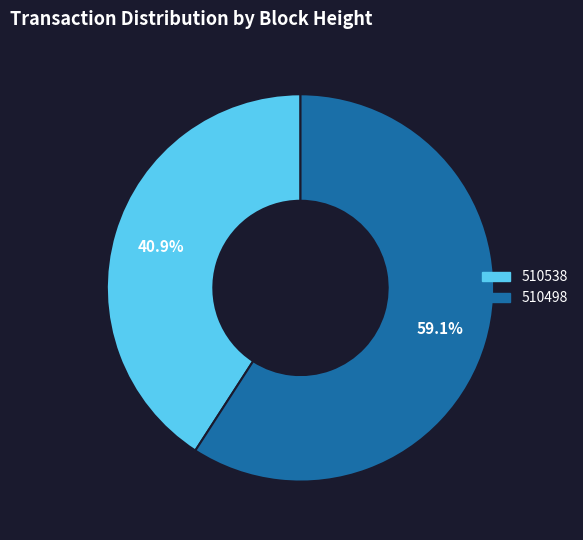

Approximately how many times larger is the value at 510538 compared to 510498?

0.7